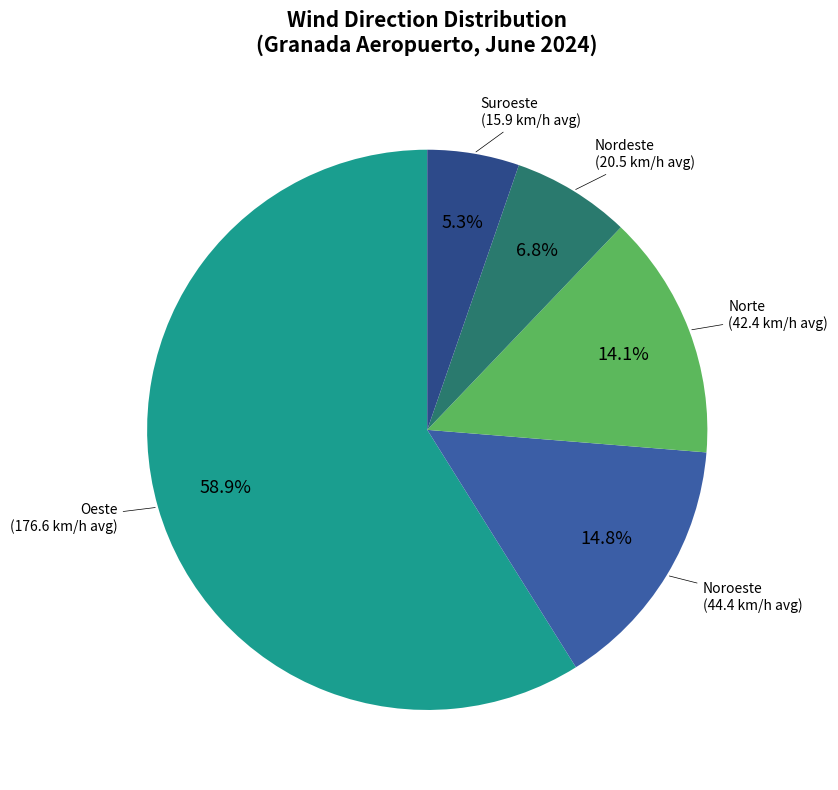

Which slice represents more than half of the pie?

Oeste